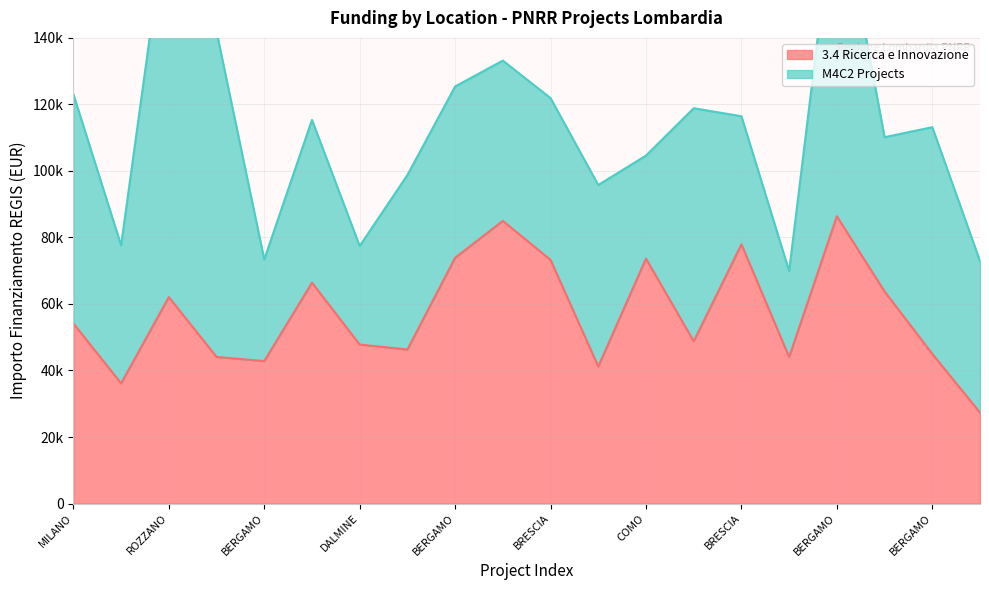

Rank the categories by value from highest to lowest.

BERGAMO, BRESCIA, BRESCIA, BERGAMO, COMO, BRESCIA, DALMINE, COMO, ROZZANO, MILANO, BRESCIA, DALMINE, BERGAMO, BERGAMO, BERGAMO, COMO, BERGAMO, VARESE, MILANO, COMO